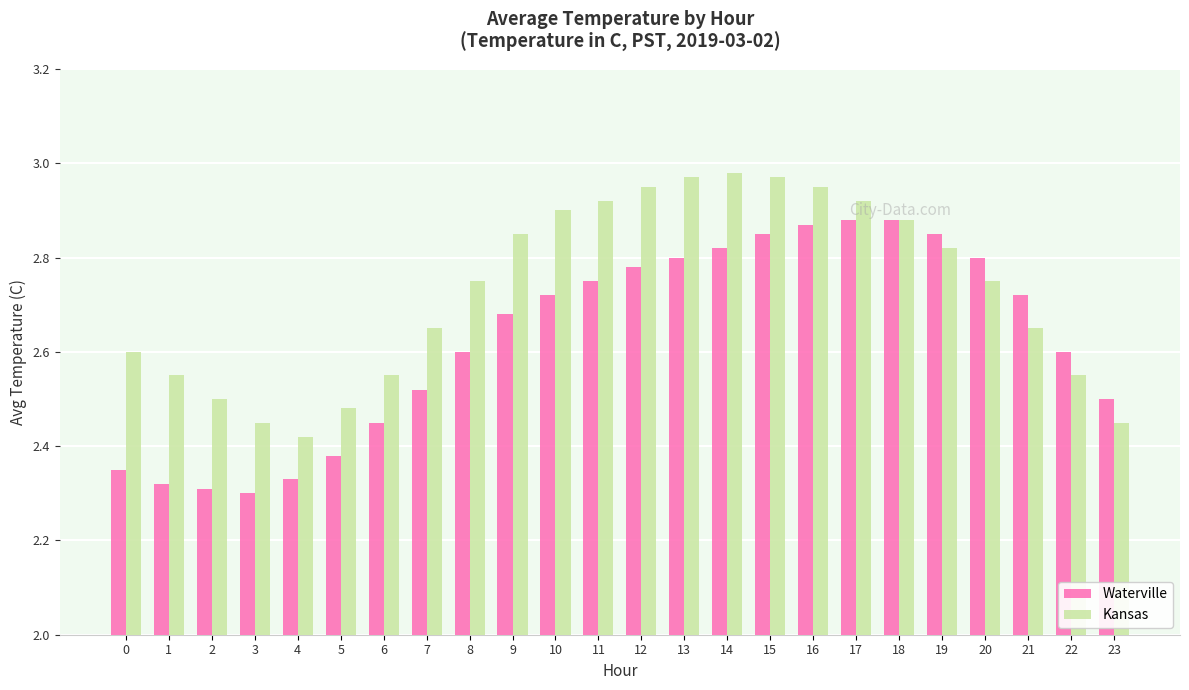

What is the difference between the maximum and minimum values in the Waterville series?

0.6